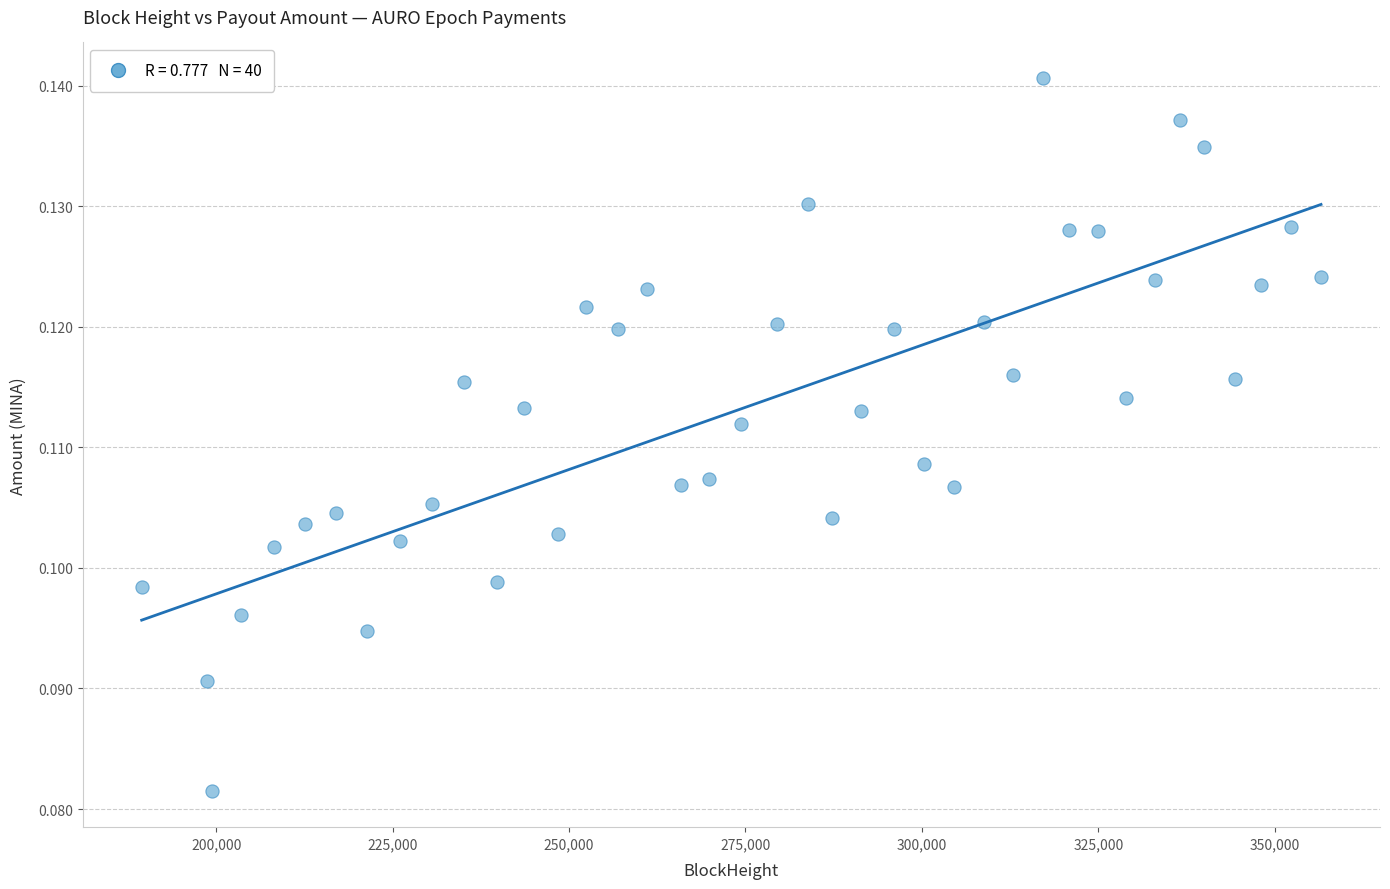

What is the range of X values (max minus min)?

167140.0